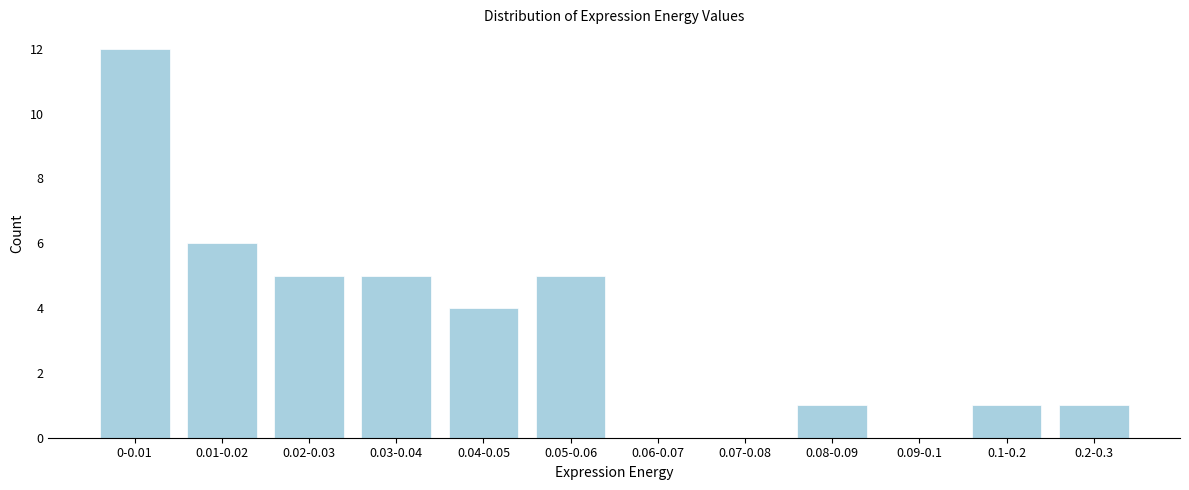

Reading left to right, transcribe all the data shown in this chart.

0-0.01=12	0.01-0.02=6	0.02-0.03=5	0.03-0.04=5	0.04-0.05=4	0.05-0.06=5	0.06-0.07=0	0.07-0.08=0	0.08-0.09=1	0.09-0.1=0	0.1-0.2=1	0.2-0.3=1